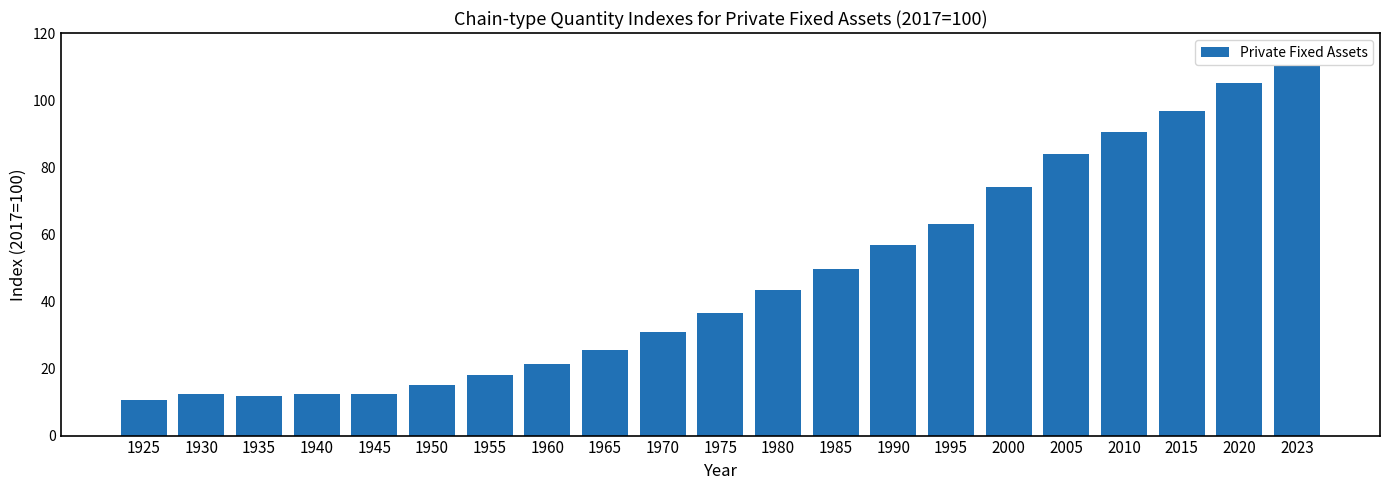

What is the difference between the second highest and second lowest values?

93.3